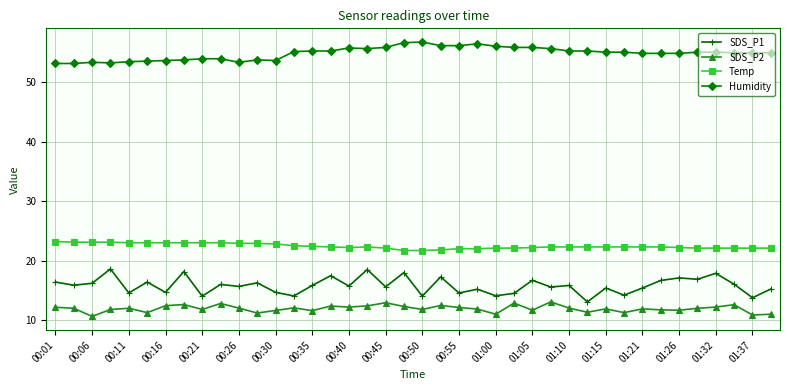

True or false: SDS_P2 and Temp intersect in this chart.

False